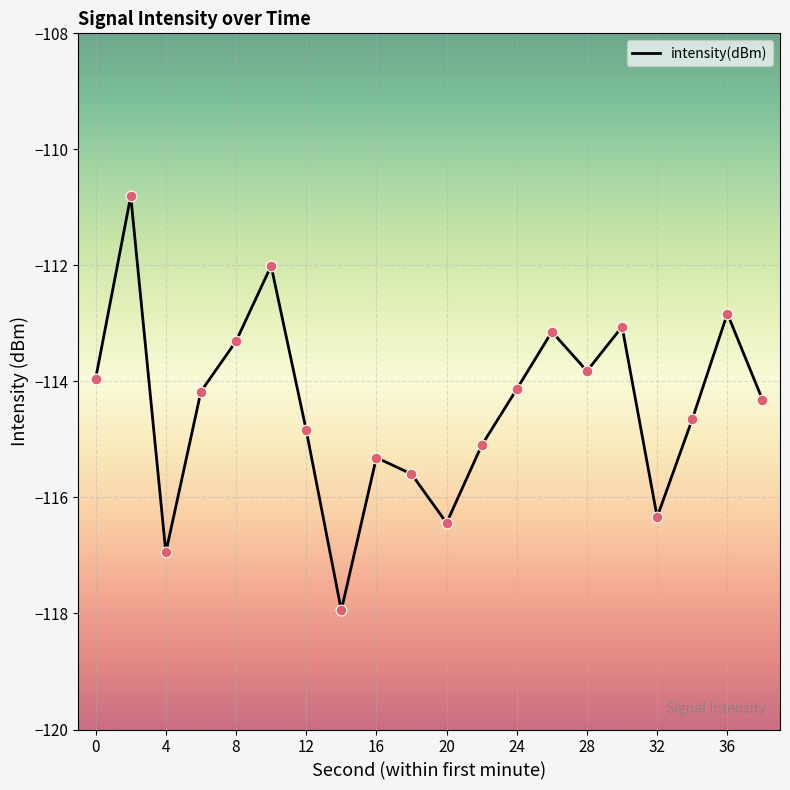

What is the maximum value shown in the chart?

-110.8